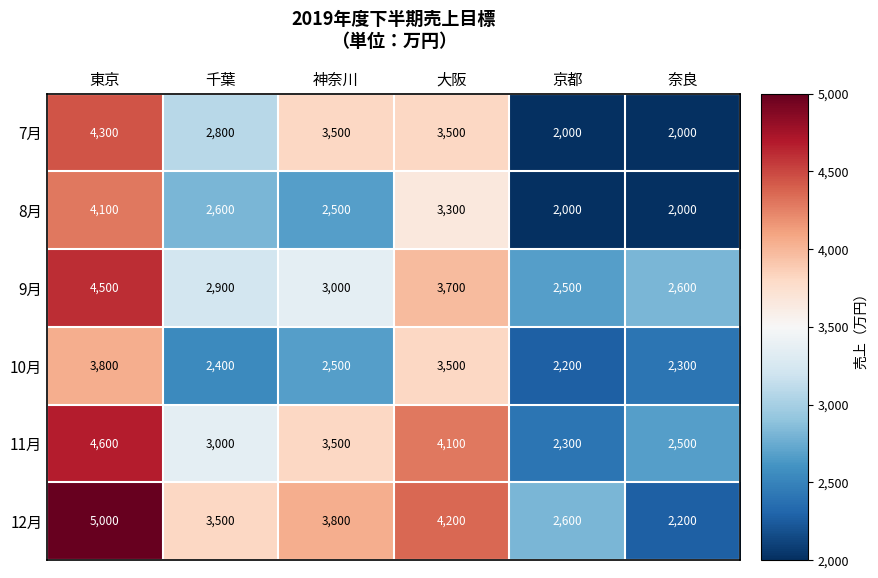

How many data points does each series have?

6